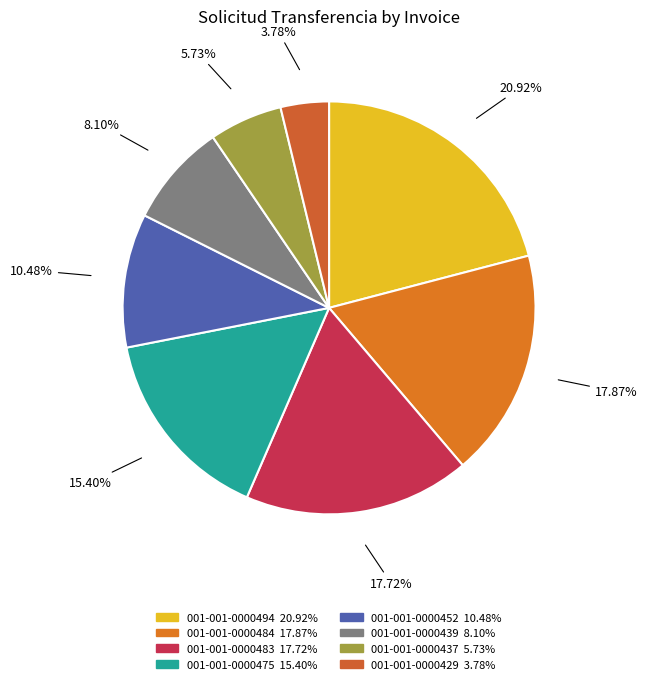

To the nearest percent, what is the combined percentage of 001-001-0000475 and 001-001-0000437?

21%